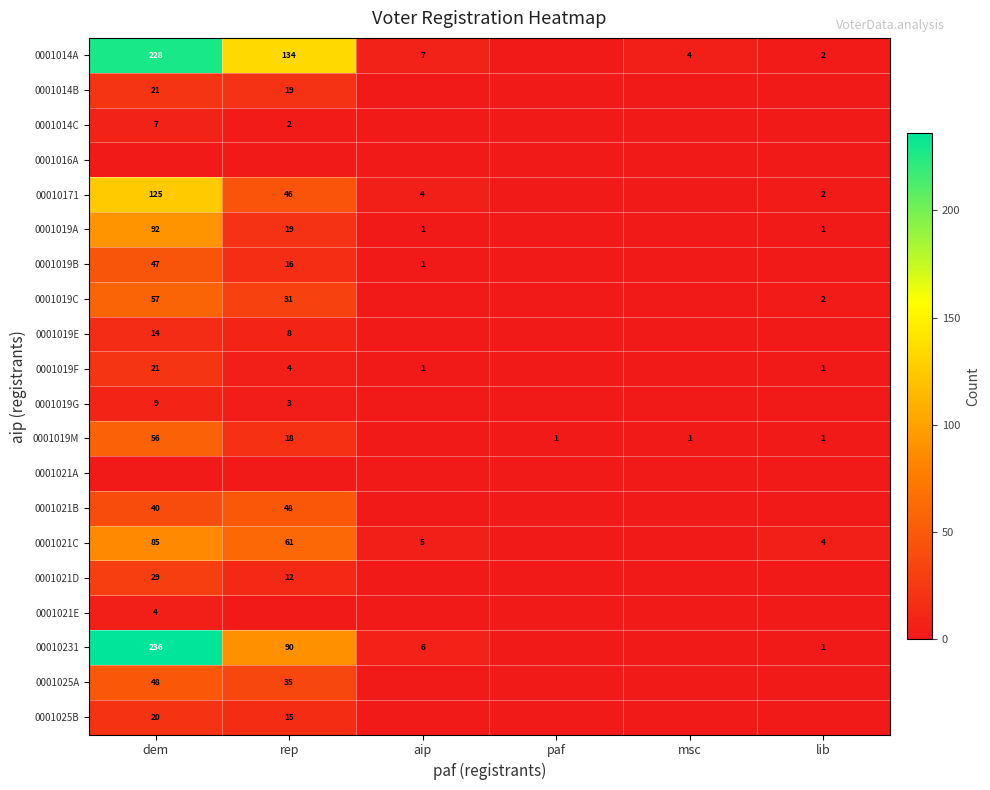

The value of 0001019B at aip is 2. True or false?

False